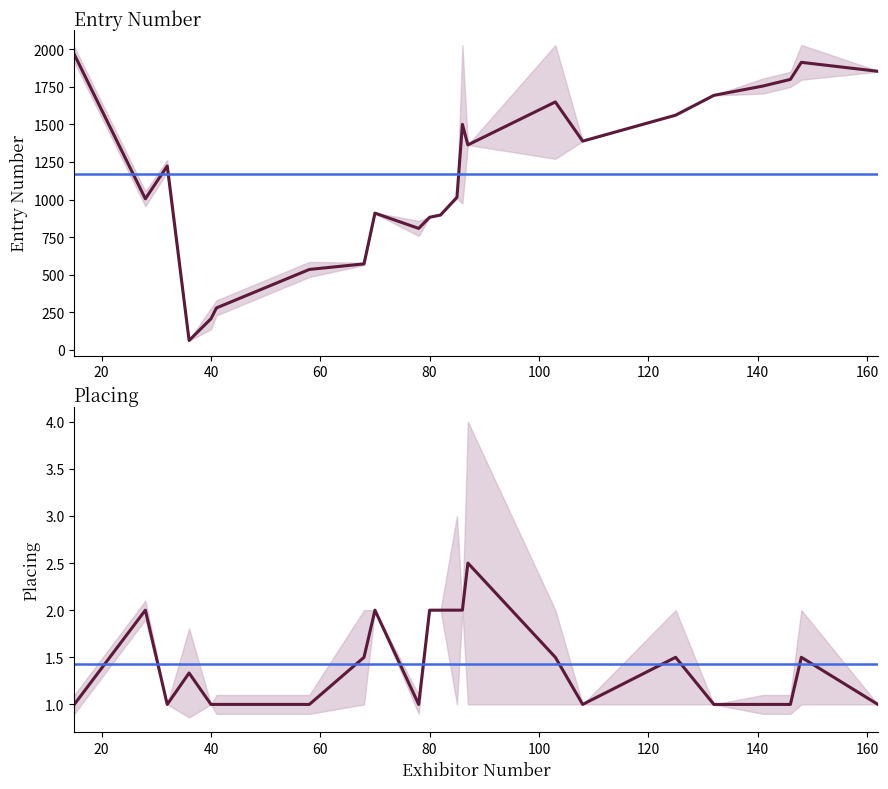

How many series are shown in this chart?

2